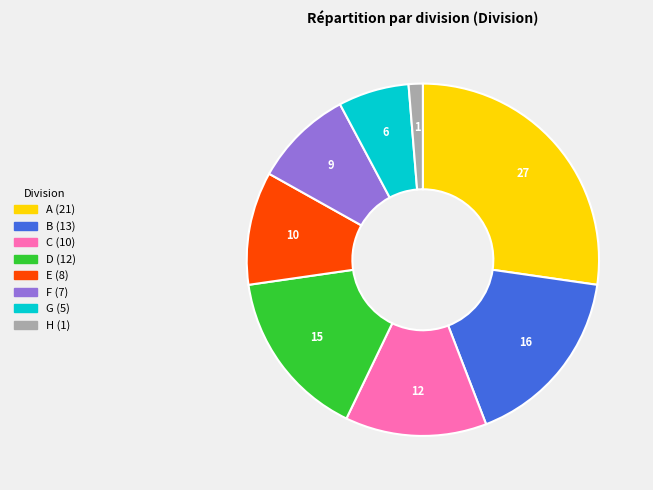

Which has a higher value, F or H?

F